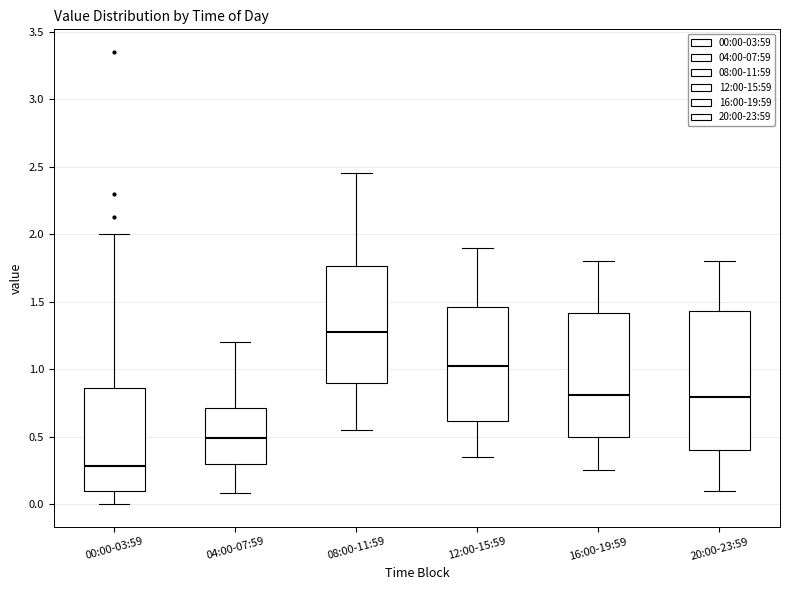

Reading left to right, transcribe this box plot: for each box, give where its median line is, the range the box spans, and where its two whiskers end, as read against the y-axis. The values are not printed on the chart, so give them approximately, as read against the axis.

00:00-03:59: median 0.30, box 0.10 to 0.85, whiskers 0.00 to 2.00
04:00-07:59: median 0.50, box 0.30 to 0.70, whiskers 0.10 to 1.20
08:00-11:59: median 1.30, box 0.90 to 1.75, whiskers 0.55 to 2.45
12:00-15:59: median 1.05, box 0.60 to 1.45, whiskers 0.35 to 1.90
16:00-19:59: median 0.80, box 0.50 to 1.40, whiskers 0.25 to 1.80
20:00-23:59: median 0.80, box 0.40 to 1.45, whiskers 0.10 to 1.80